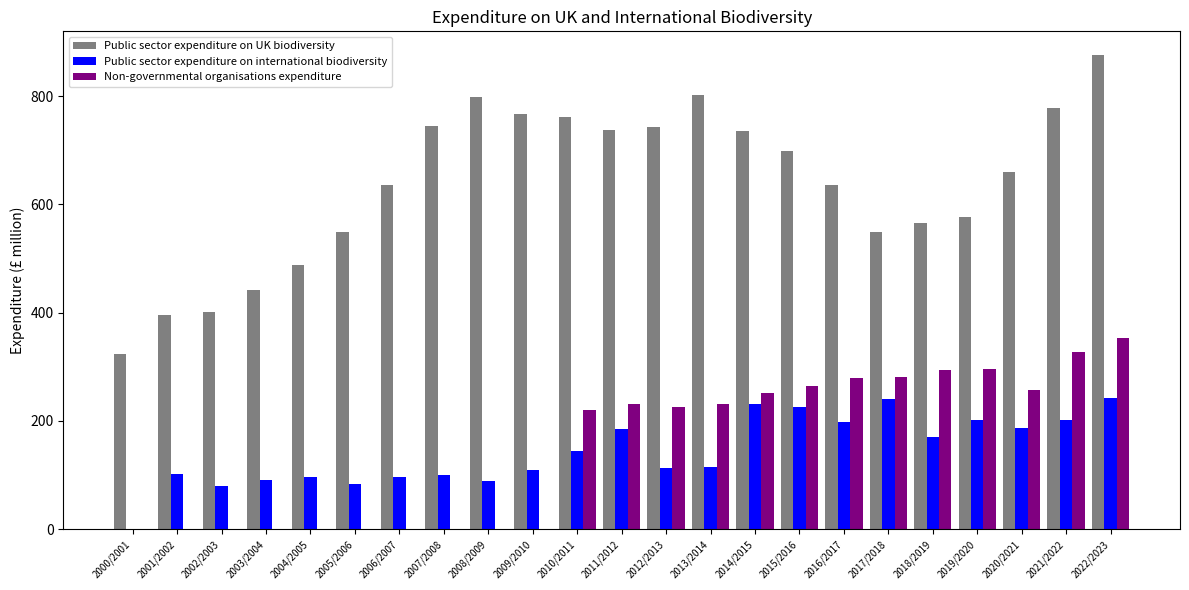

Which label corresponds to the largest value in the chart?

2022/2023